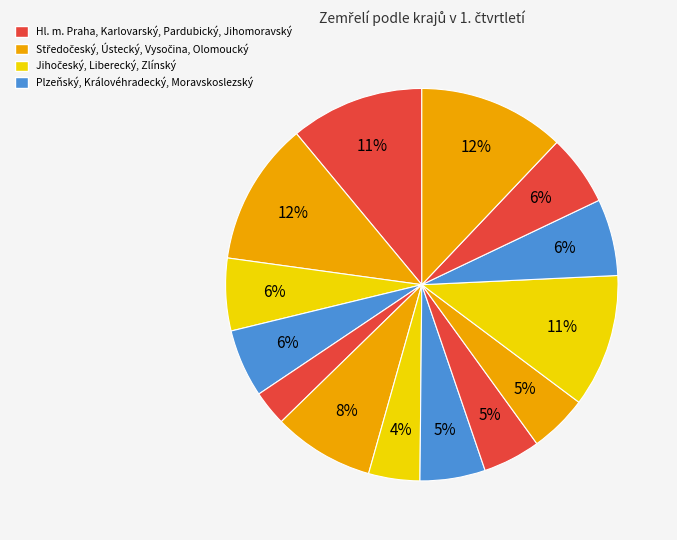

How many segments does this pie chart have?

14